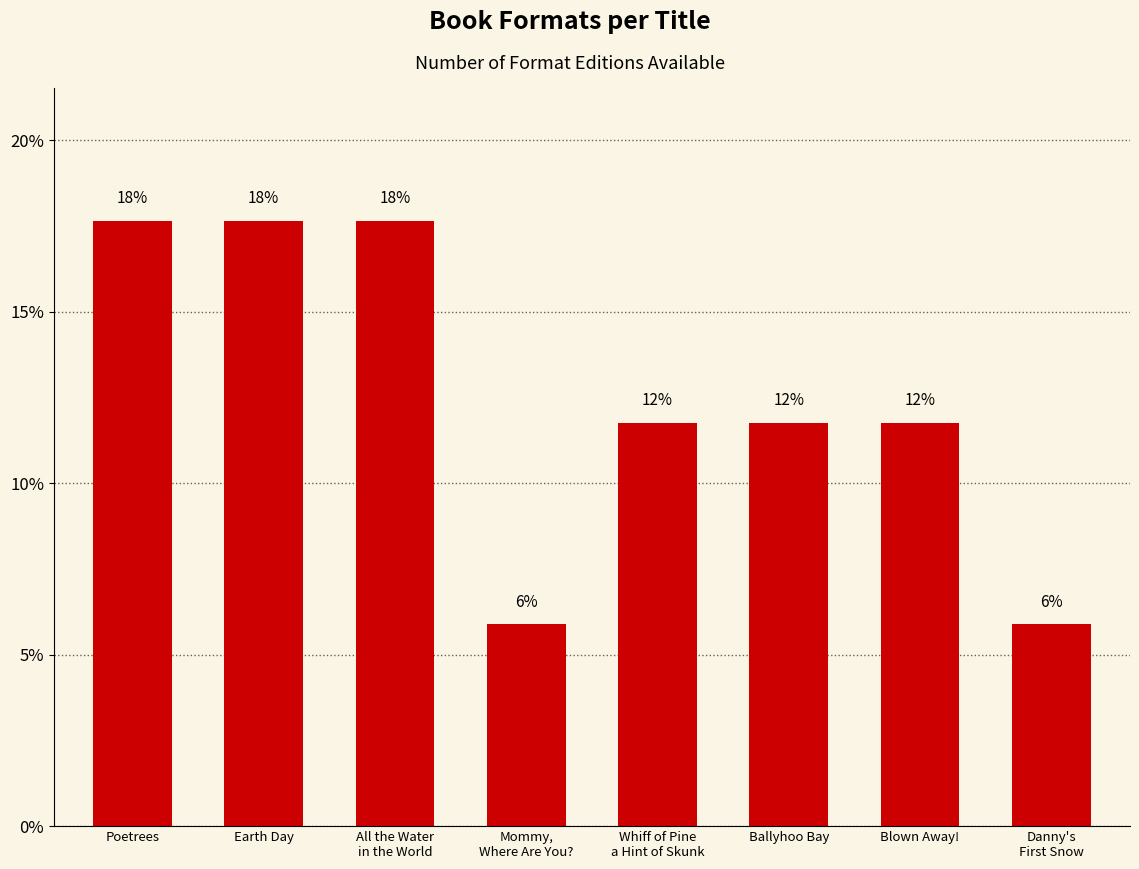

What is the label of the 2nd bar from the right?

Blown Away!